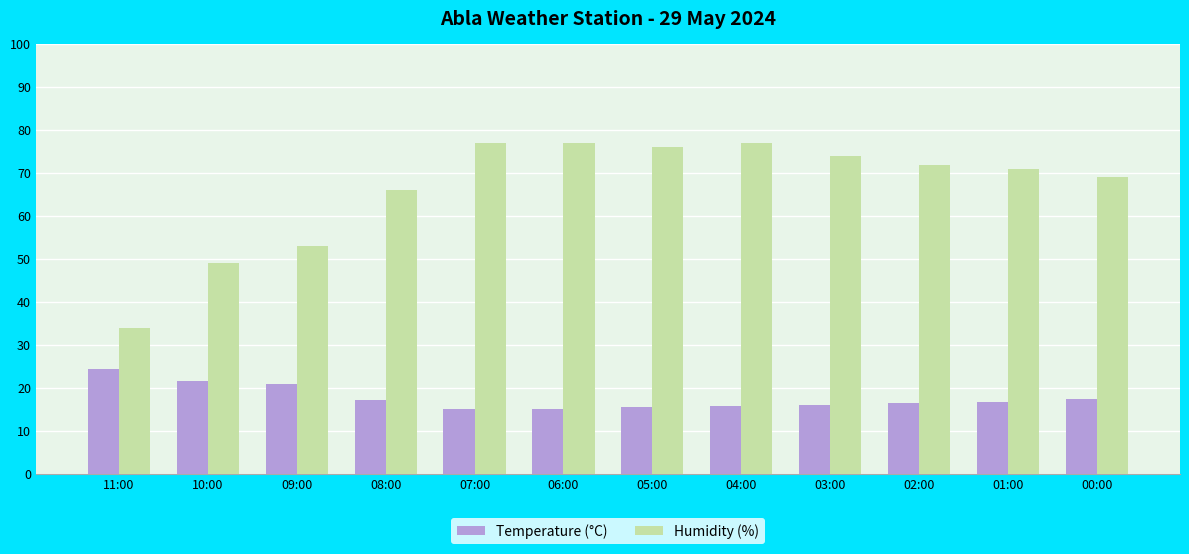

What is the smallest value displayed?

15.1